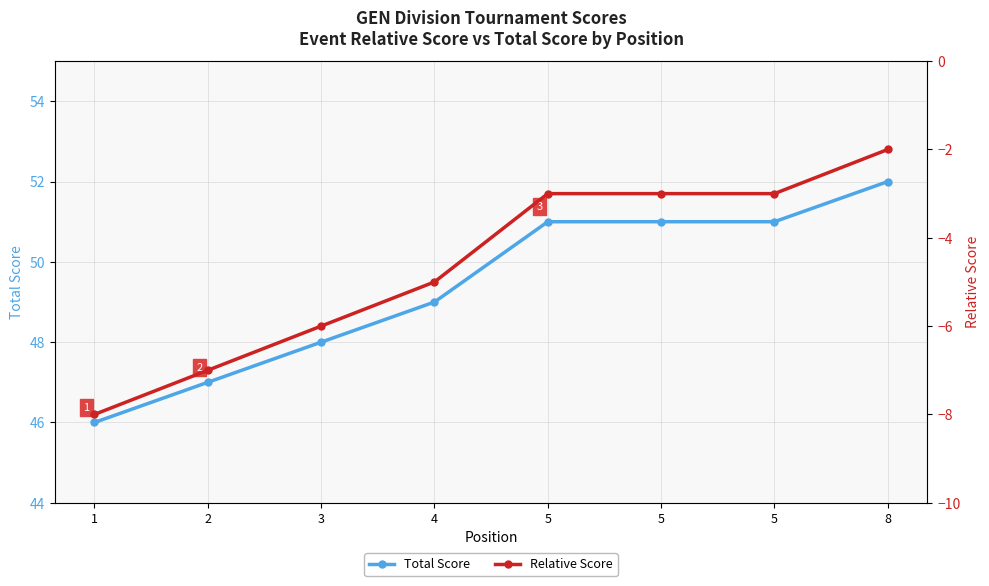

The value of Relative Score at 5 is -3. True or false?

True